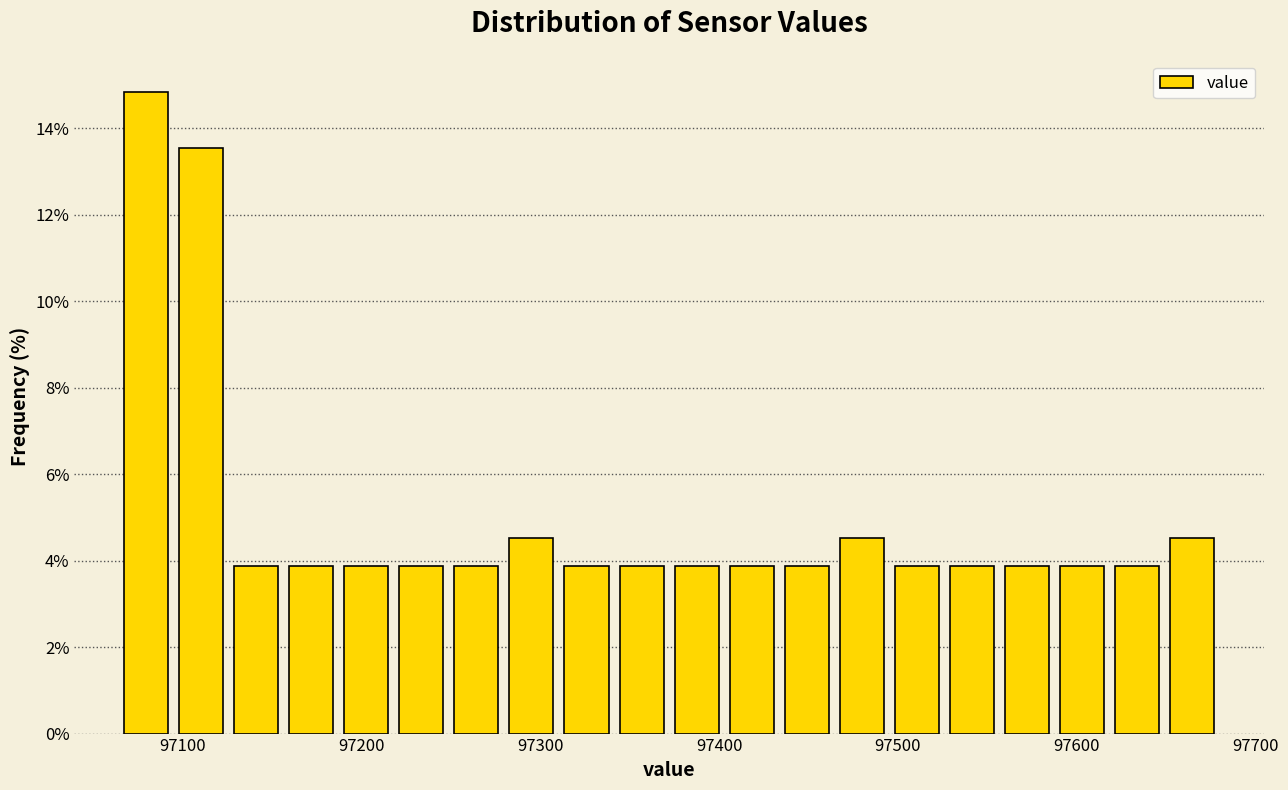

Read against the x-axis, roughly where is the centre of the tallest bar?

97080